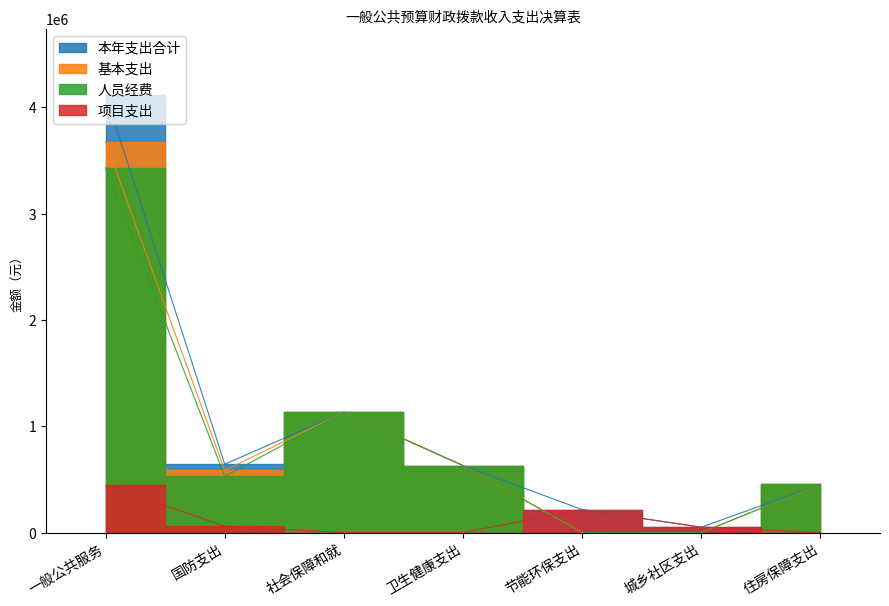

True or false: the data has more than 1 interior local peaks.

False